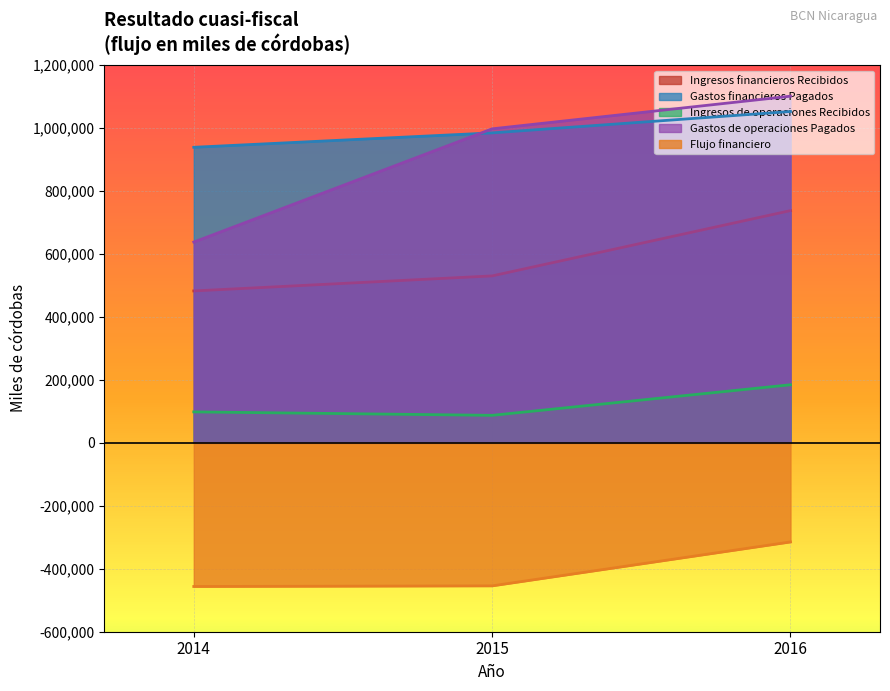

How many lines are shown in the chart?

5